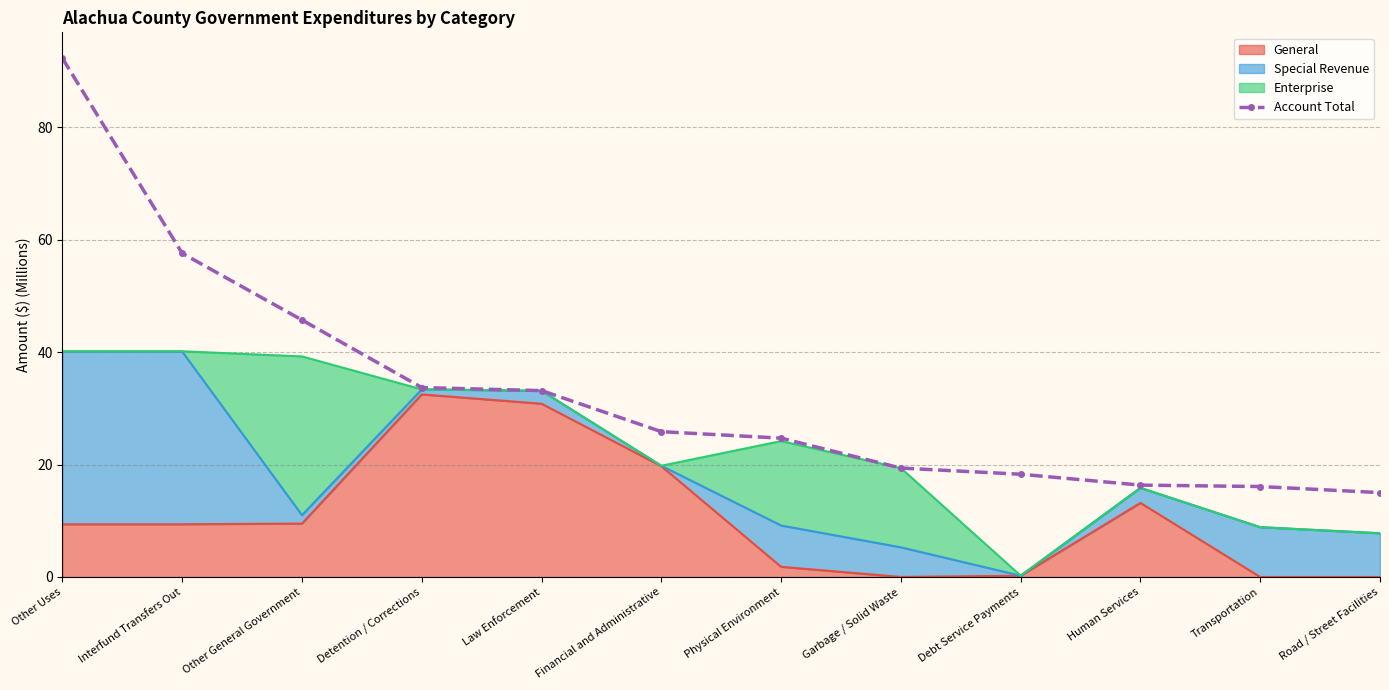

What is the label of the 11th point from the left?

Transportation